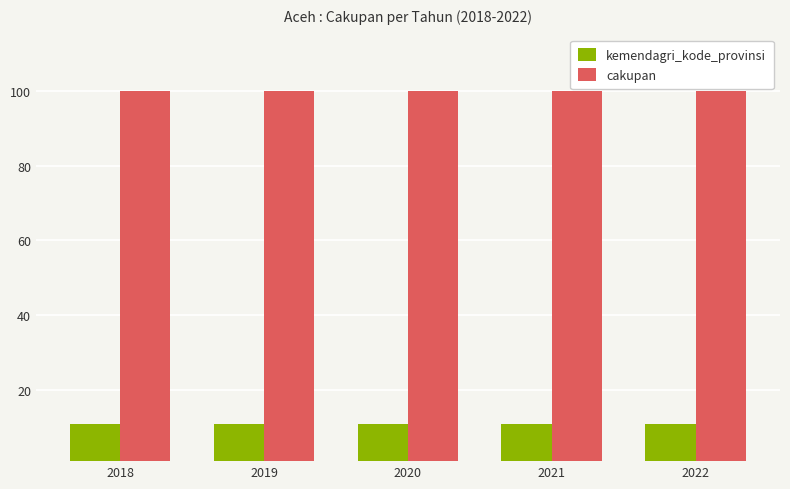

What is the value of the kemendagri_kode_provinsi bar at the 1st from the left?

11